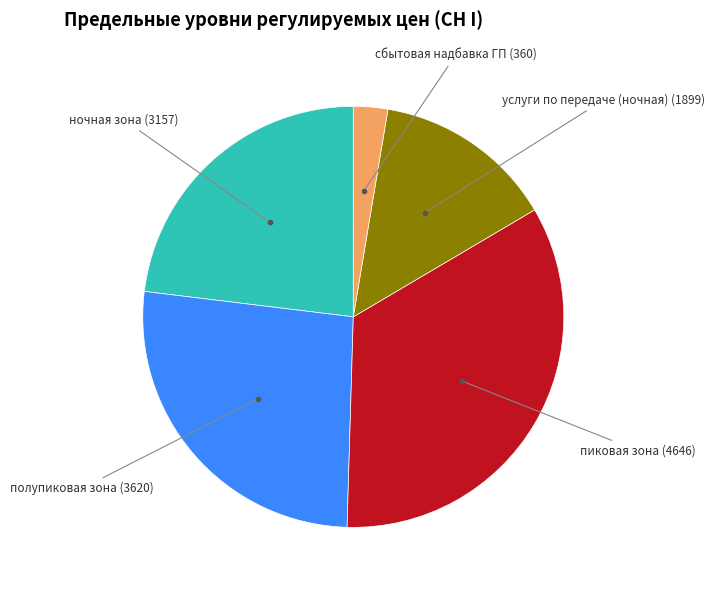

Does any single category account for the majority?

No